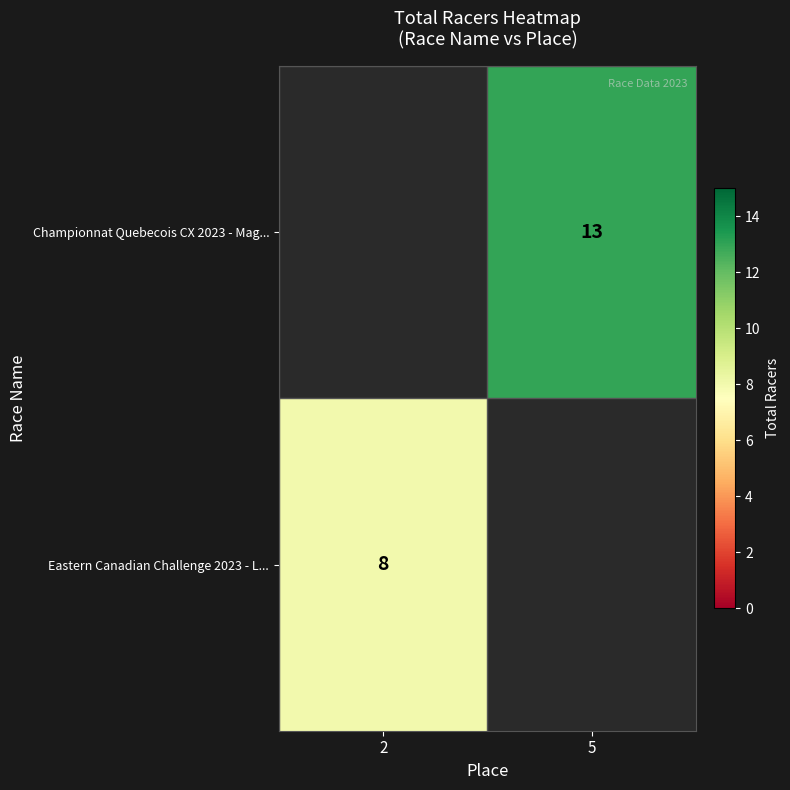

True or false: Eastern Canadian Challenge 2023 - L... has a value of 8 at 2.

True